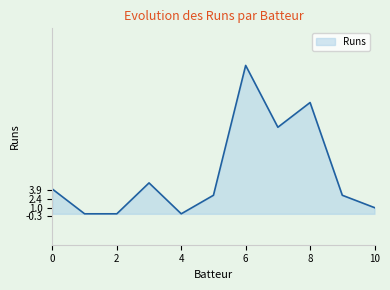

Does the chart display data point markers on the line(s)?

No